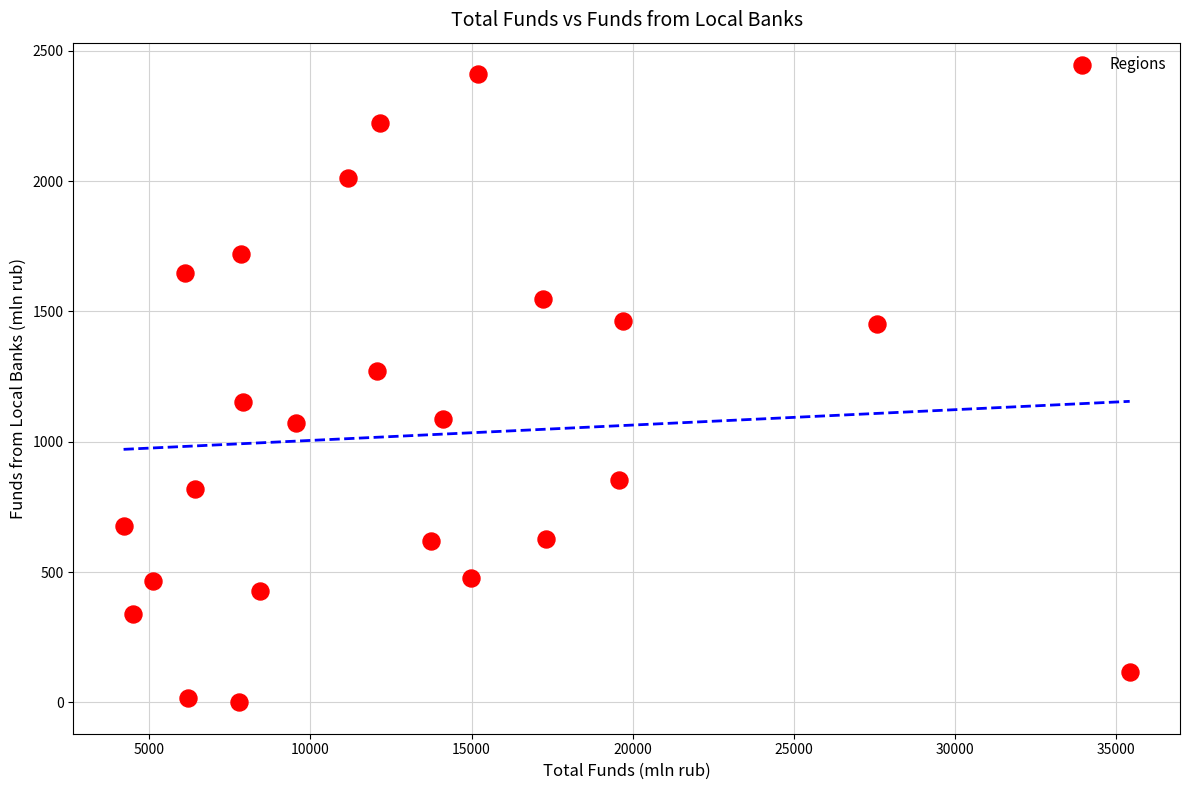

What is the range of Y values (max minus min)?

2411